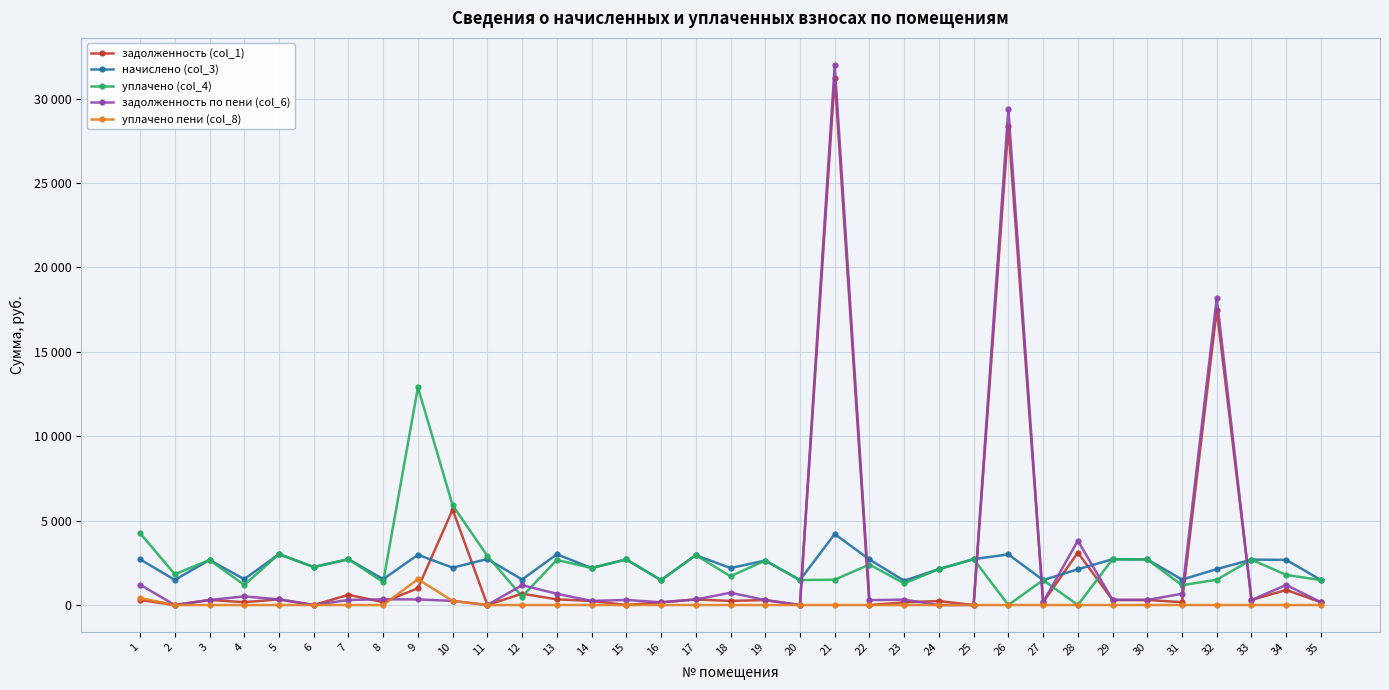

Is the value of задолженность (col_1) at 15 greater than the value of уплачено (col_4) at 31?

No